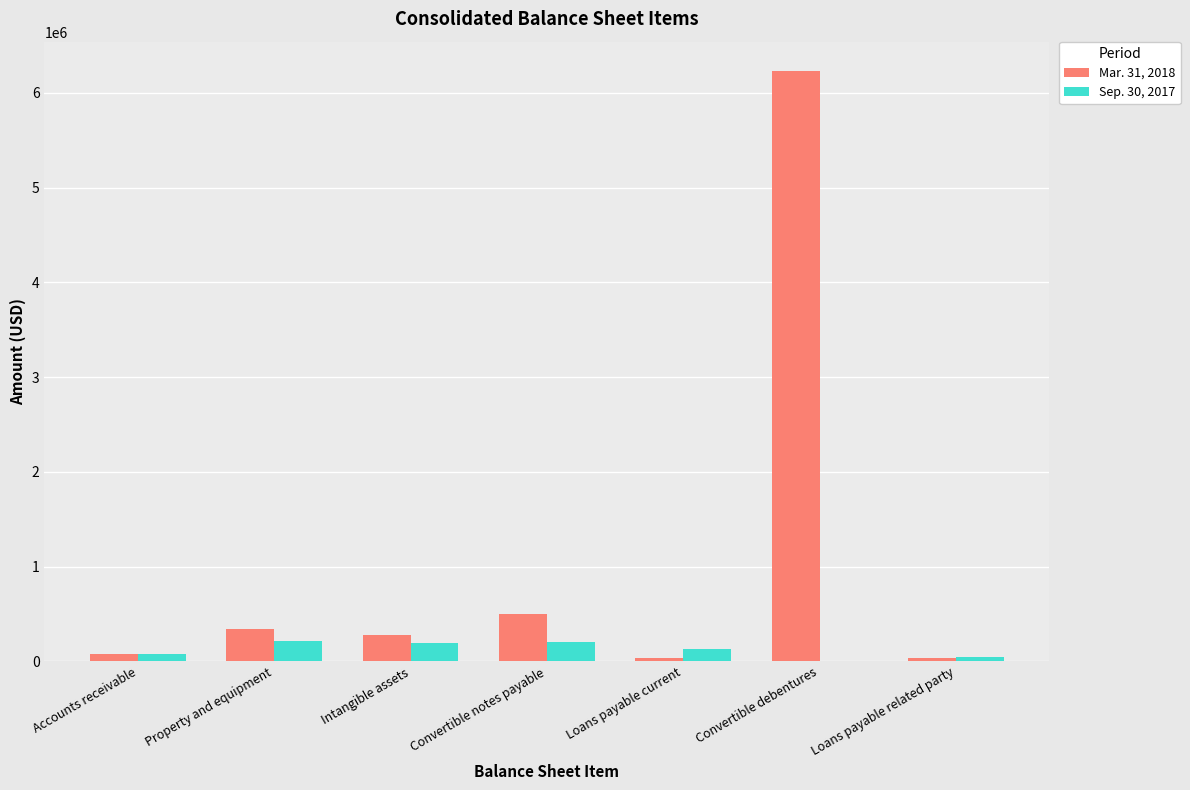

What is the maximum value shown in the chart?

6229111